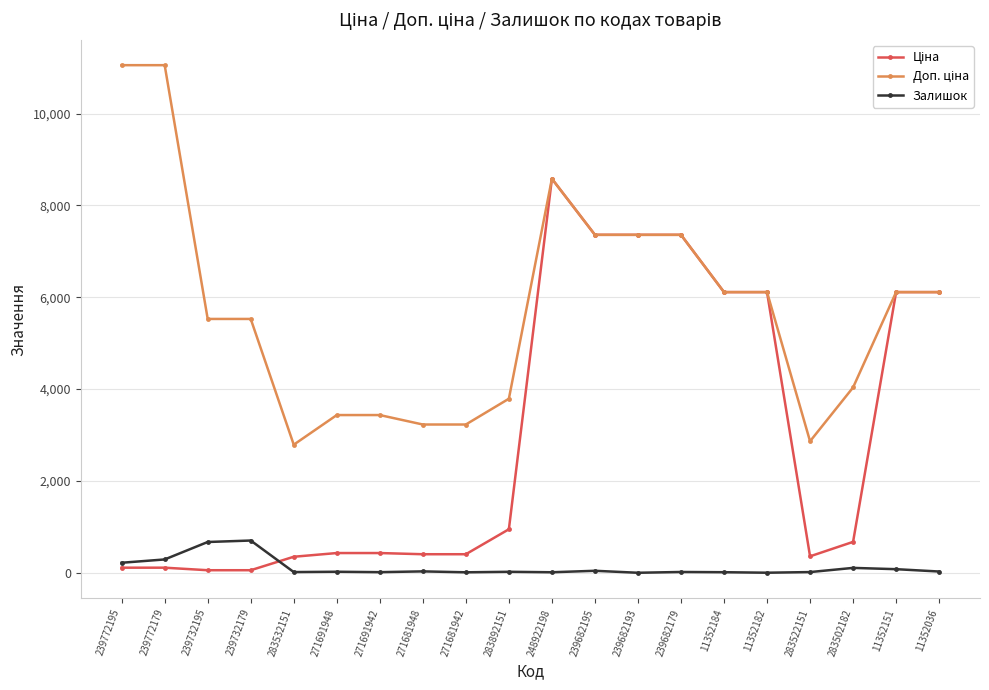

What is the value of the Залишок point at the 2nd from the left?

290.0